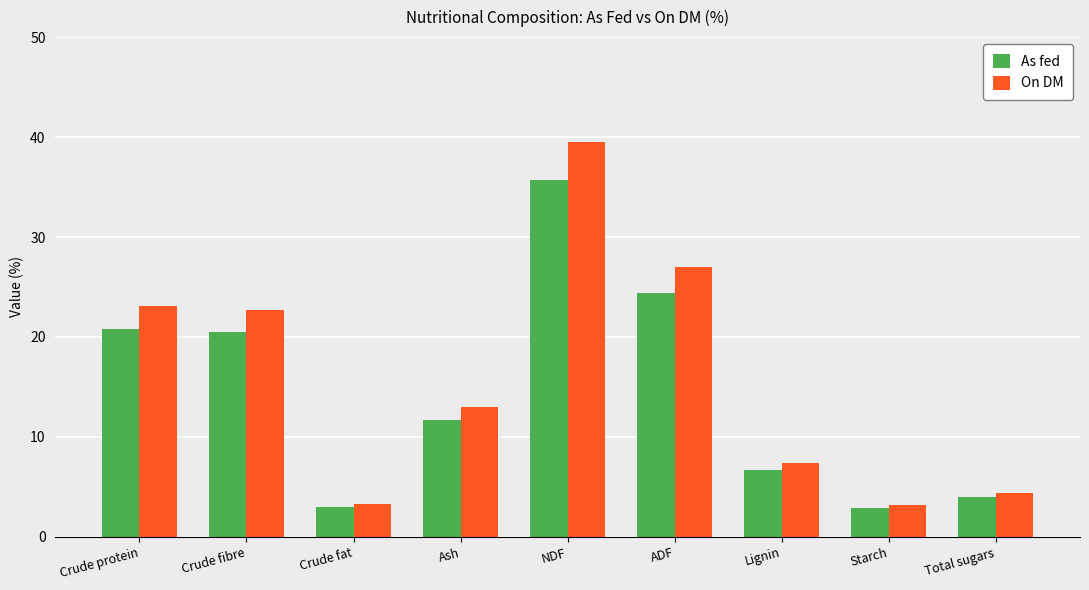

What is the minimum value for On DM?

3.2